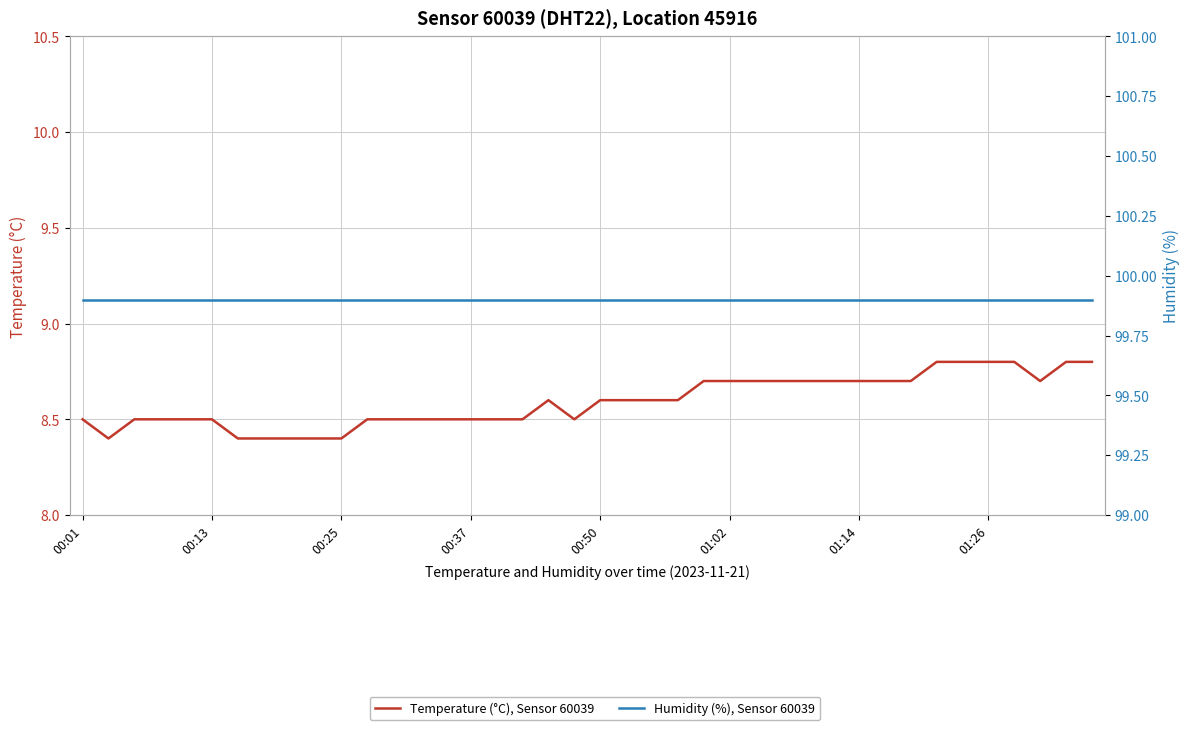

Which series has the largest total across all categories?

Humidity (%), Sensor 60039